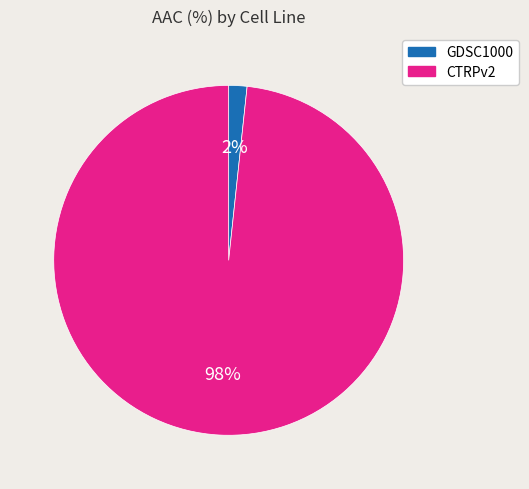

To the nearest percent, what is the average slice percentage?

50%